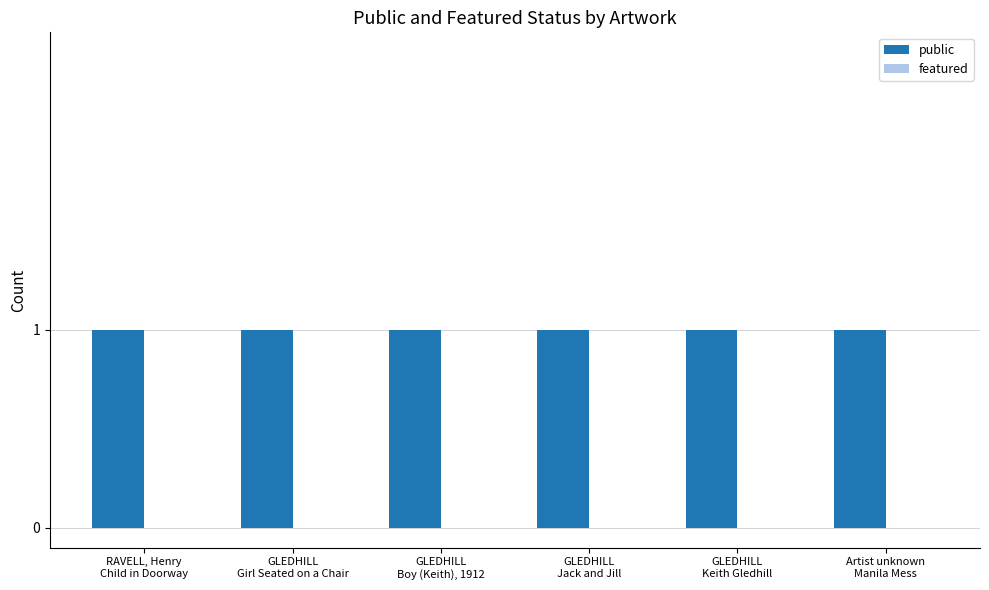

What are all the series names shown in the legend?

public, featured